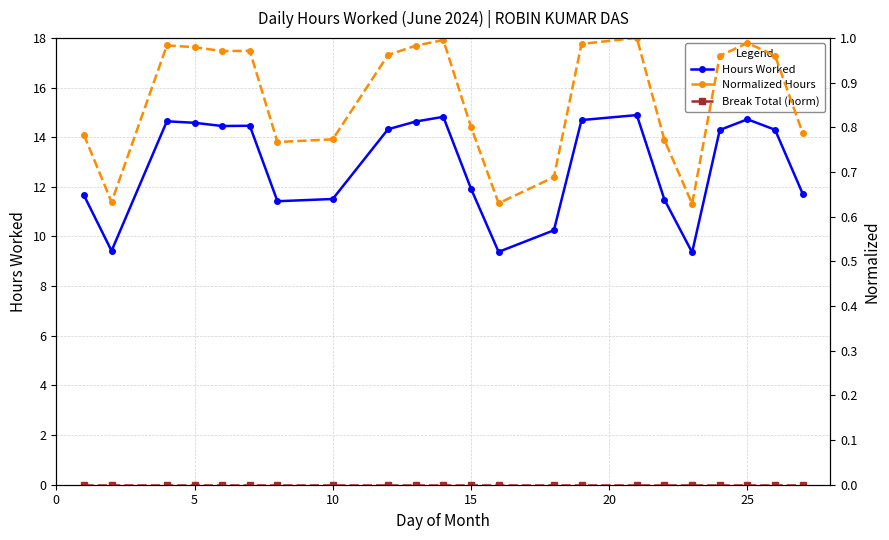

Count the number of data series in this chart.

3